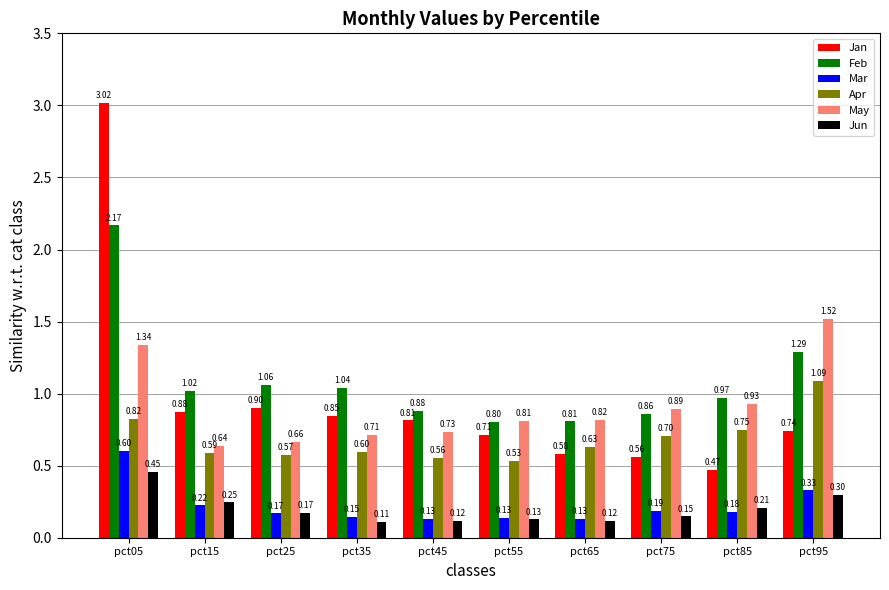

Between pct25 and pct35, which series saw the biggest shift?

Jun